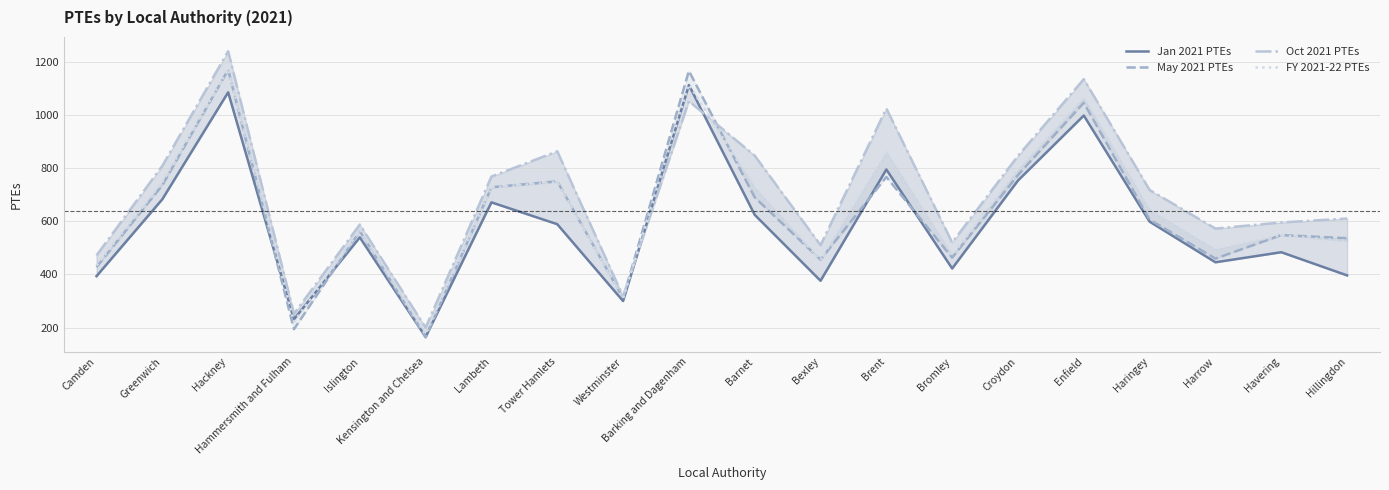

At which category is the sum across all series the highest?

Hackney